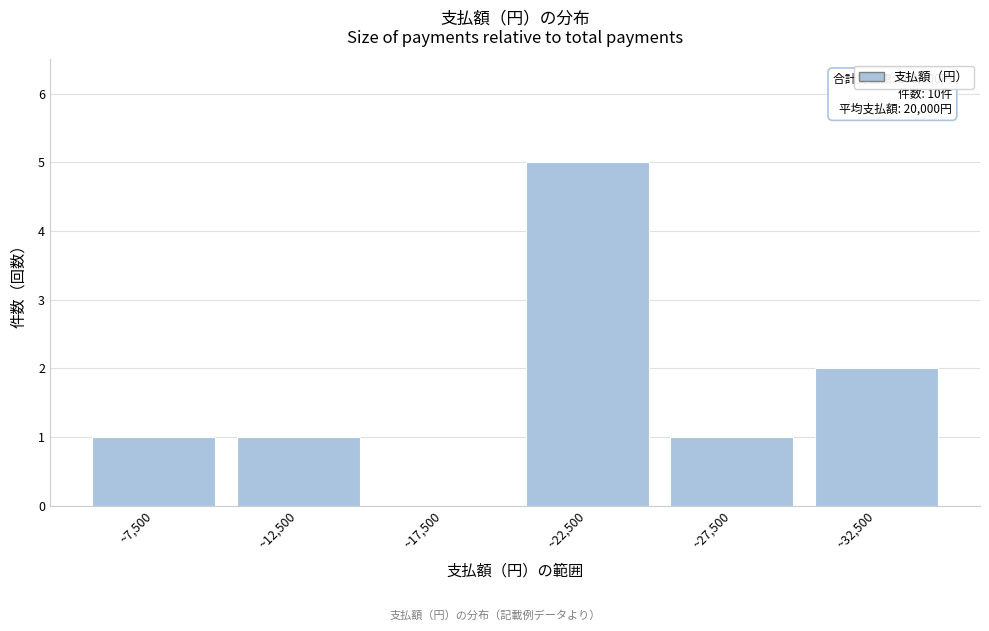

Reading right to left, what are all the values shown in this chart?

~32,500=2	~27,500=1	~22,500=5	~17,500=0	~12,500=1	~7,500=1